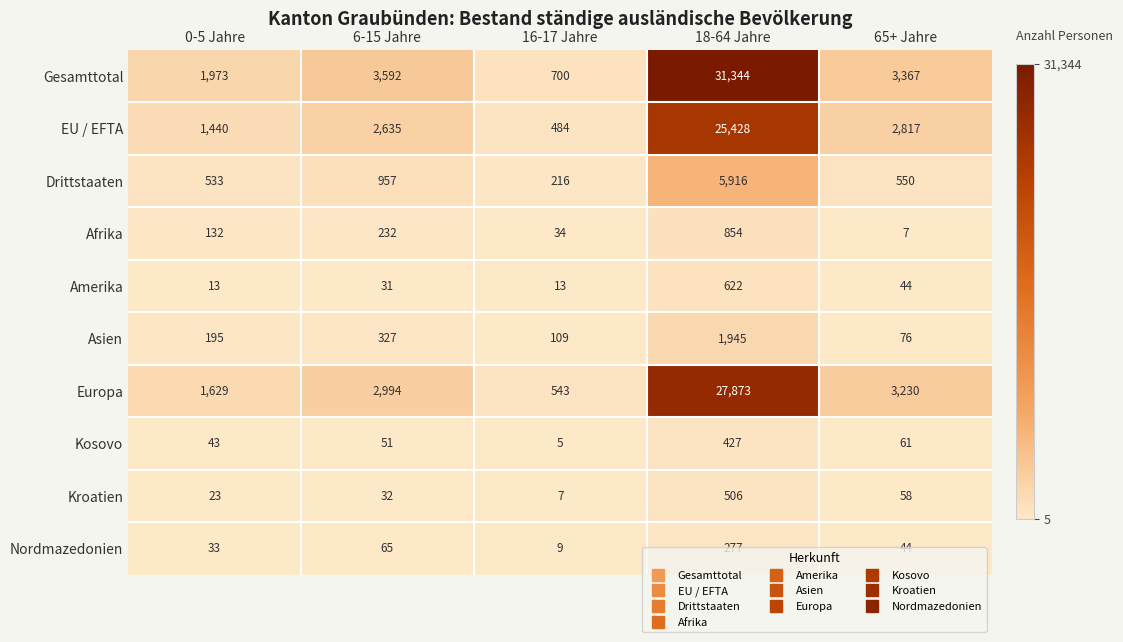

What is the sum of all Amerika values?

723